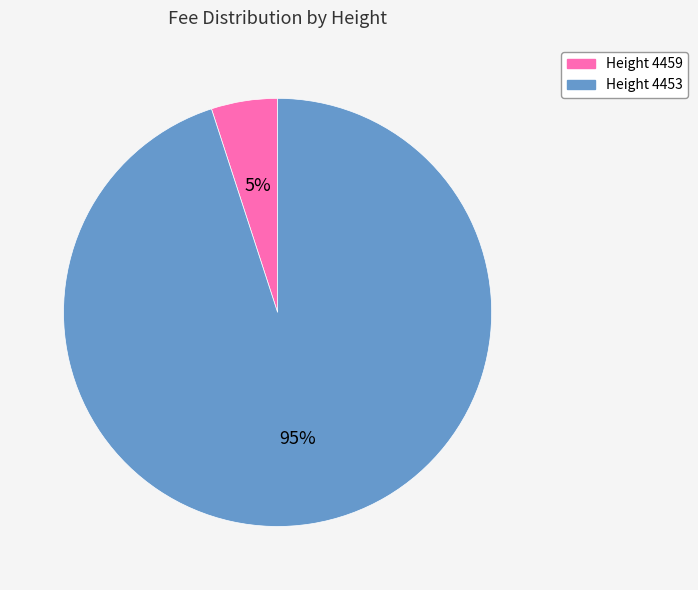

To the nearest percent, what is the difference between the largest and smallest slice percentages?

90%